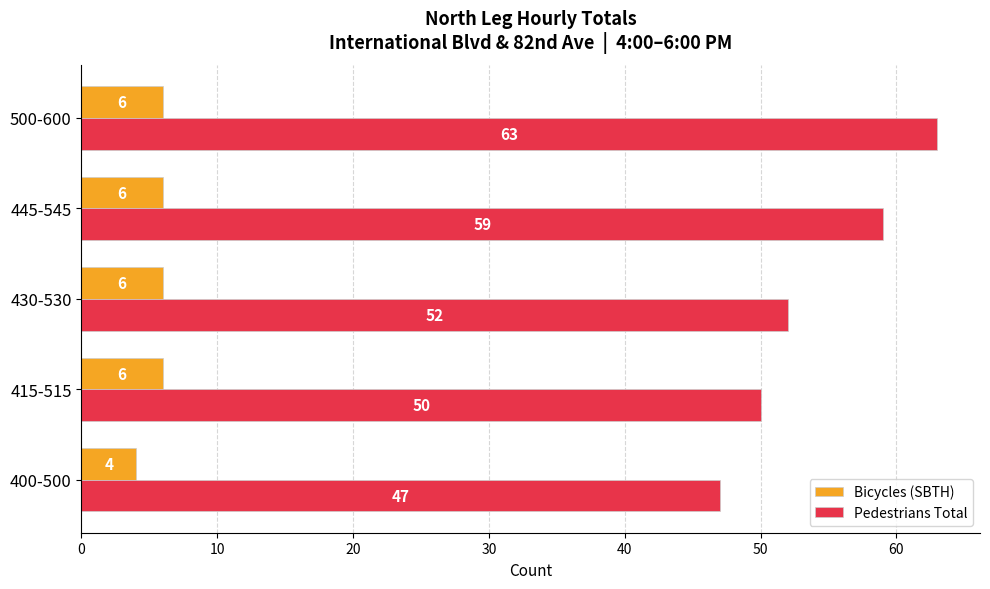

Is it true that Pedestrians Total equals 52 at 430-530?

True